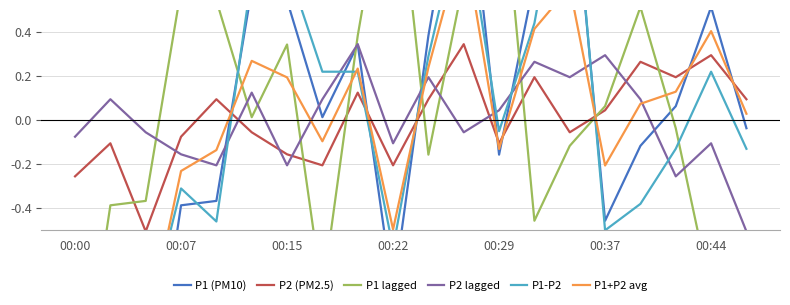

What are all the series names shown in the legend?

P1 (PM10), P2 (PM2.5), P1 lagged, P2 lagged, P1-P2, P1+P2 avg